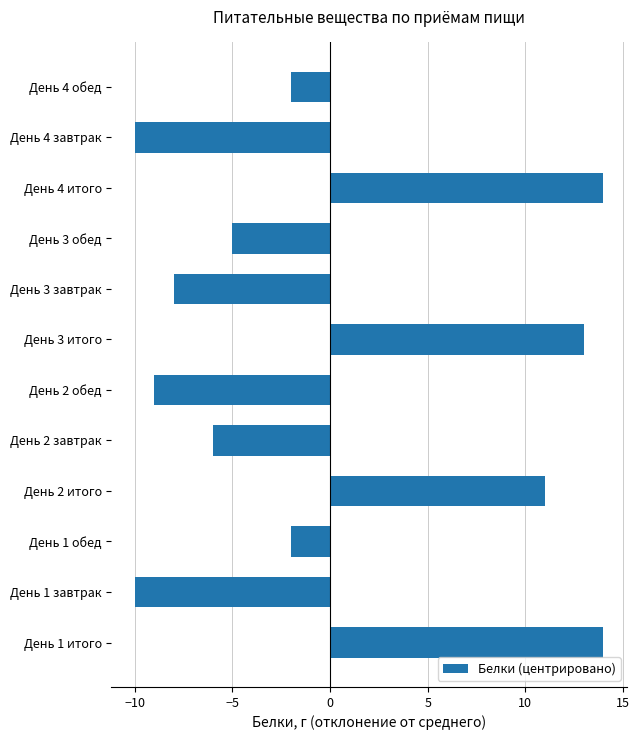

What is the change in value from День 1 завтрак to День 1 обед?

+8